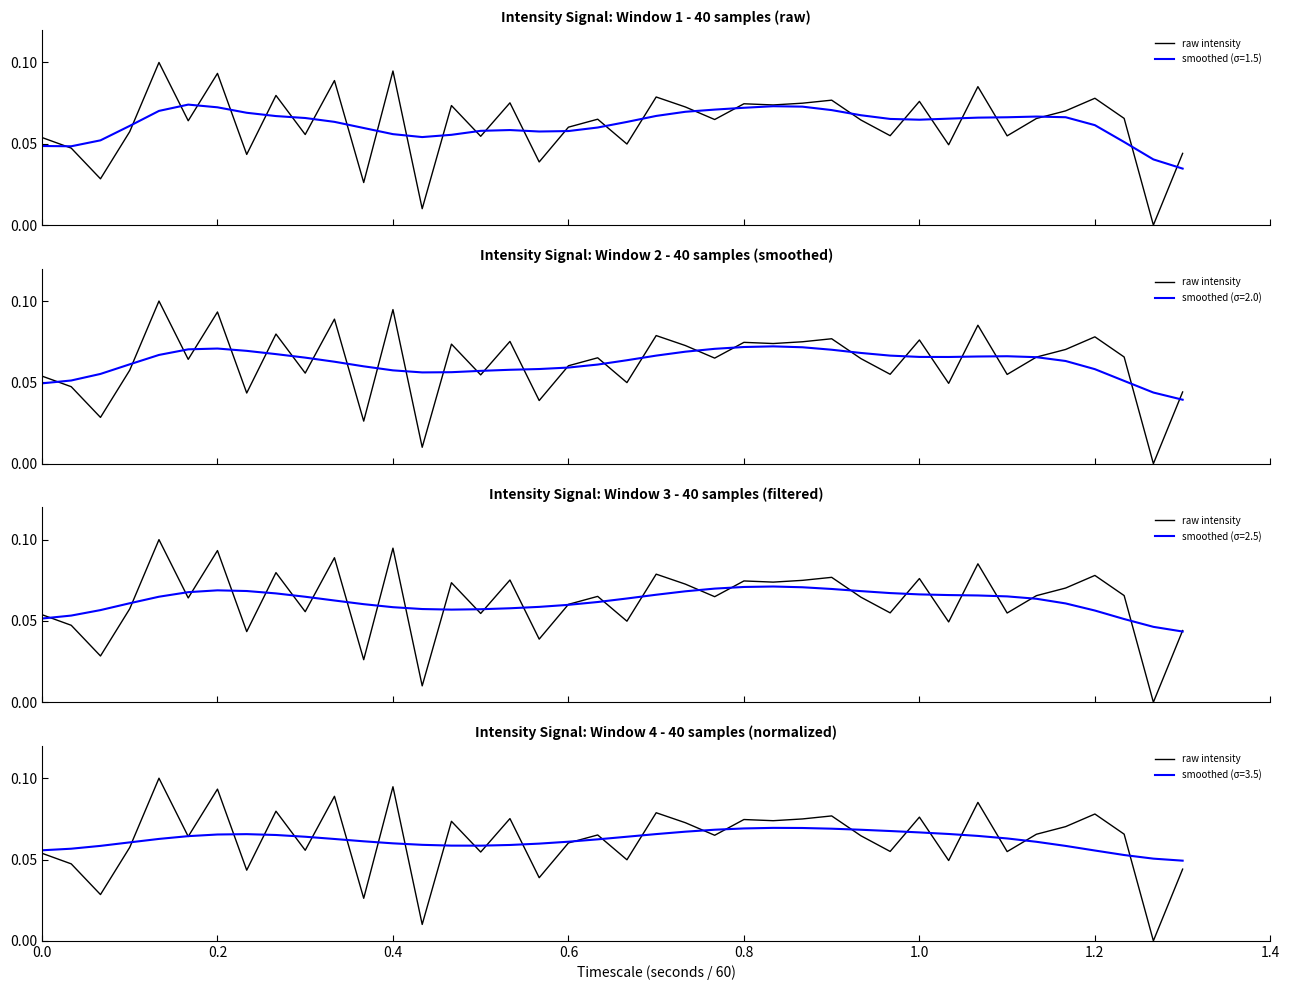

What is the difference between the maximum and minimum values?

0.1